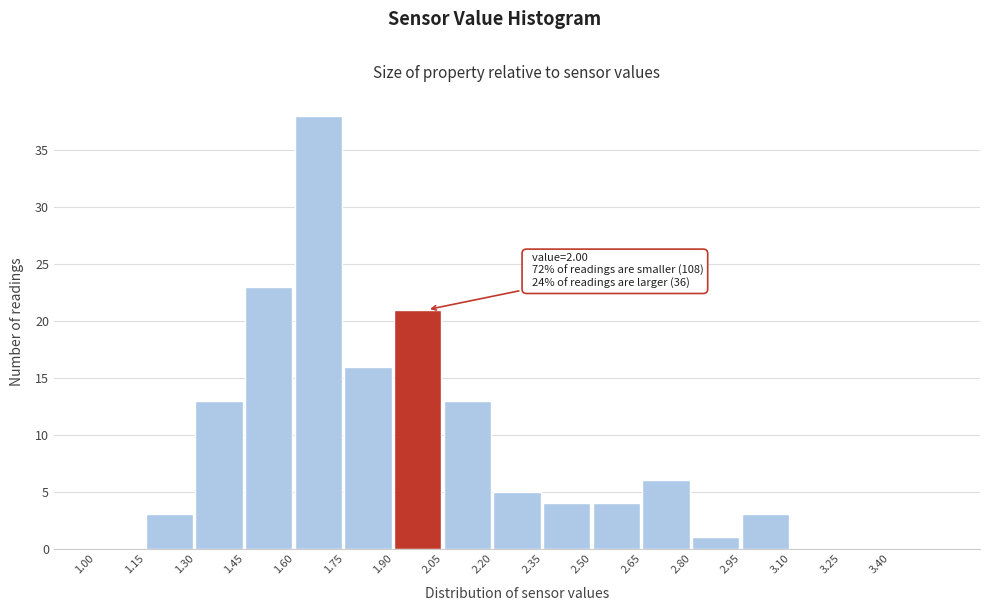

Which range on the x-axis has the tallest bar?

1.60 to 1.75